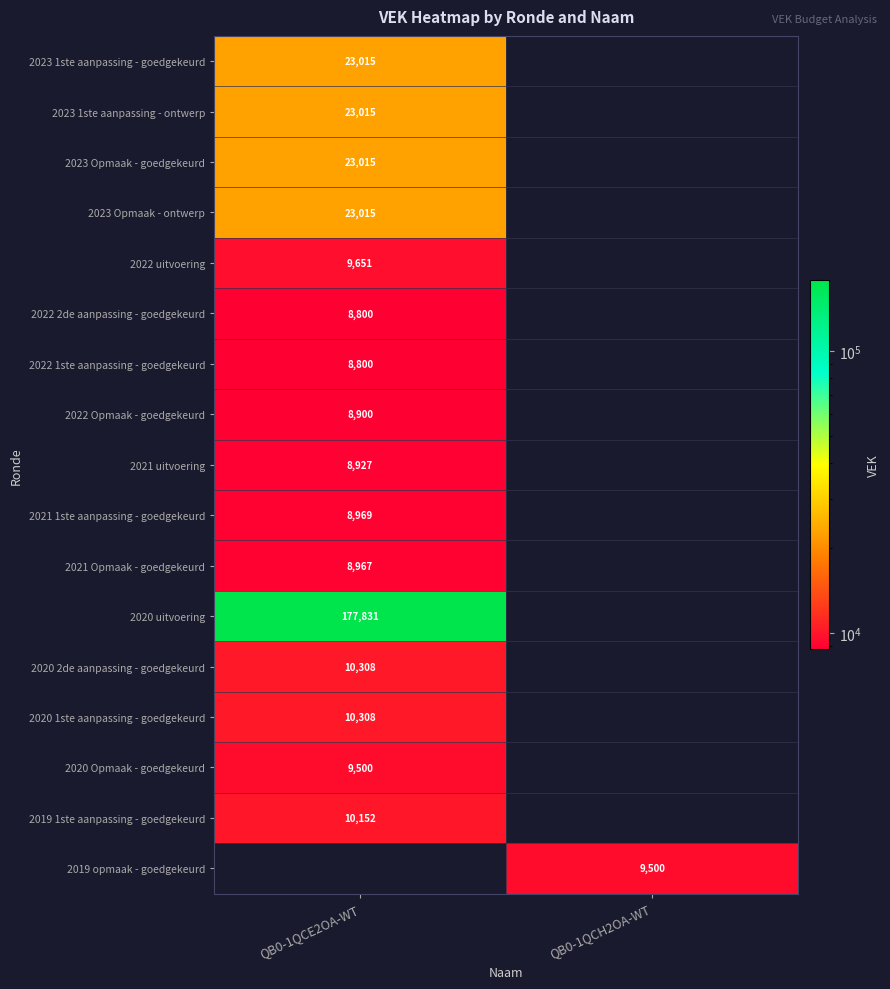

What is the difference between the highest and lowest values at QB0-1QCE2OA-WT?

169031.0